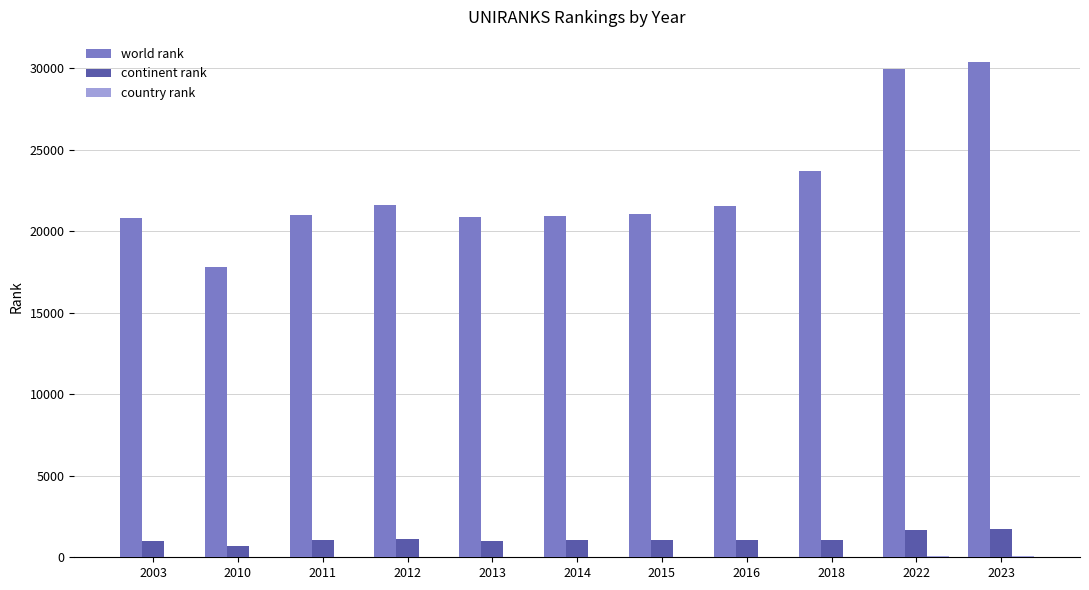

Which series has the largest total across all categories?

world rank